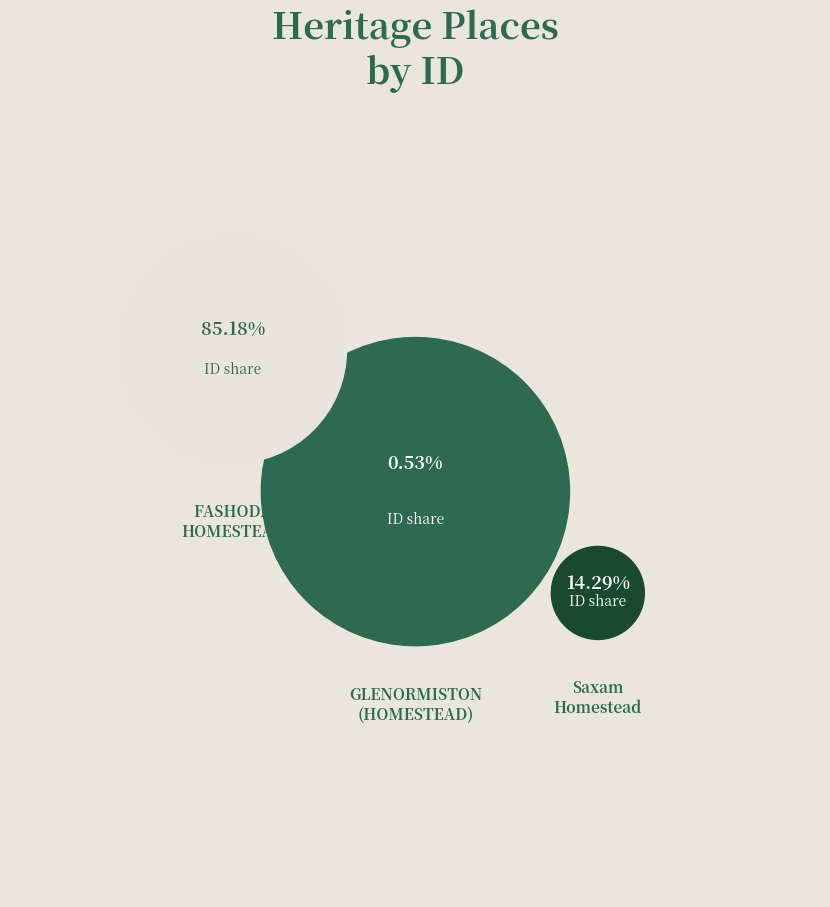

Which slice is the smallest?

GLENORMISTON
(HOMESTEAD)